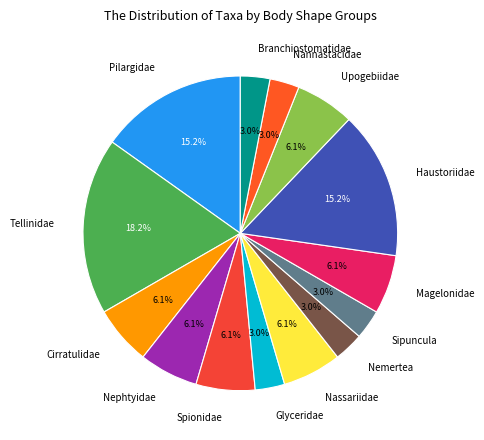

True or false: Pilargidae accounts for 15% of the total.

True